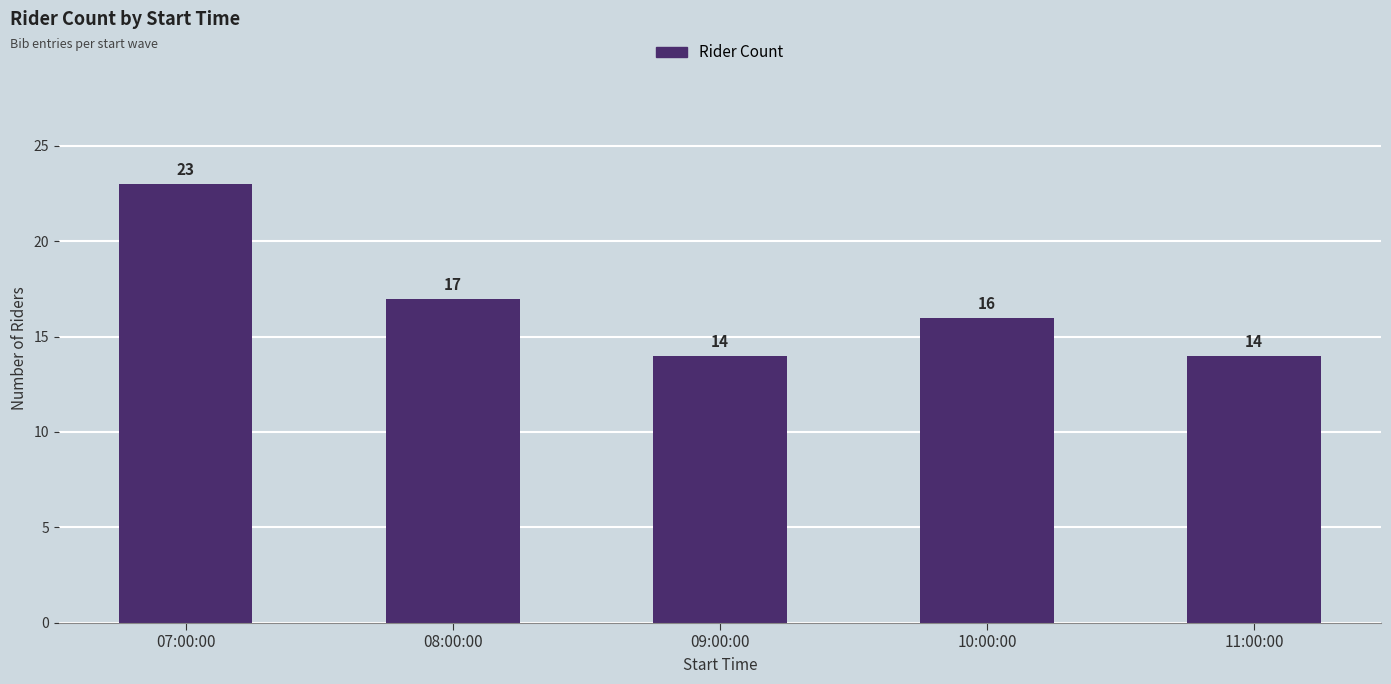

What is the value of the 4th bar from the left?

16